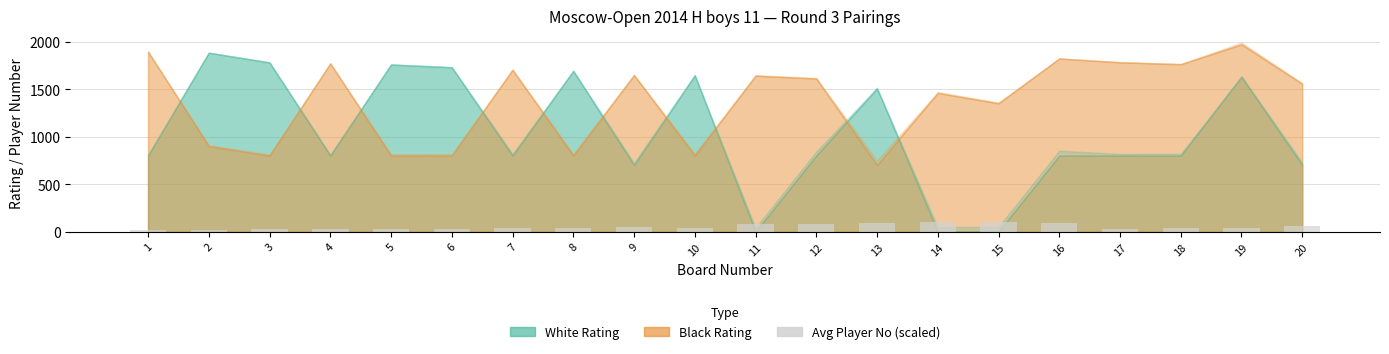

What is the change in value from 5 to 19?

+14.5